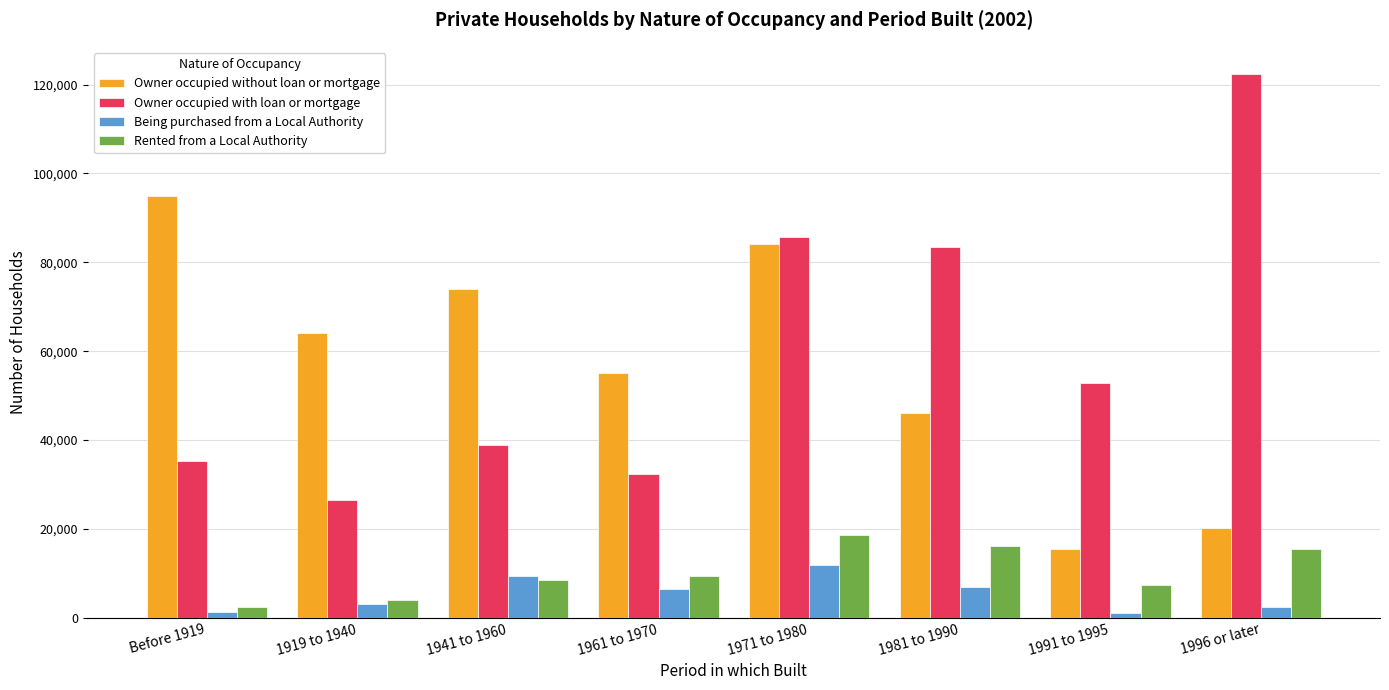

How many bars are there in total?

32